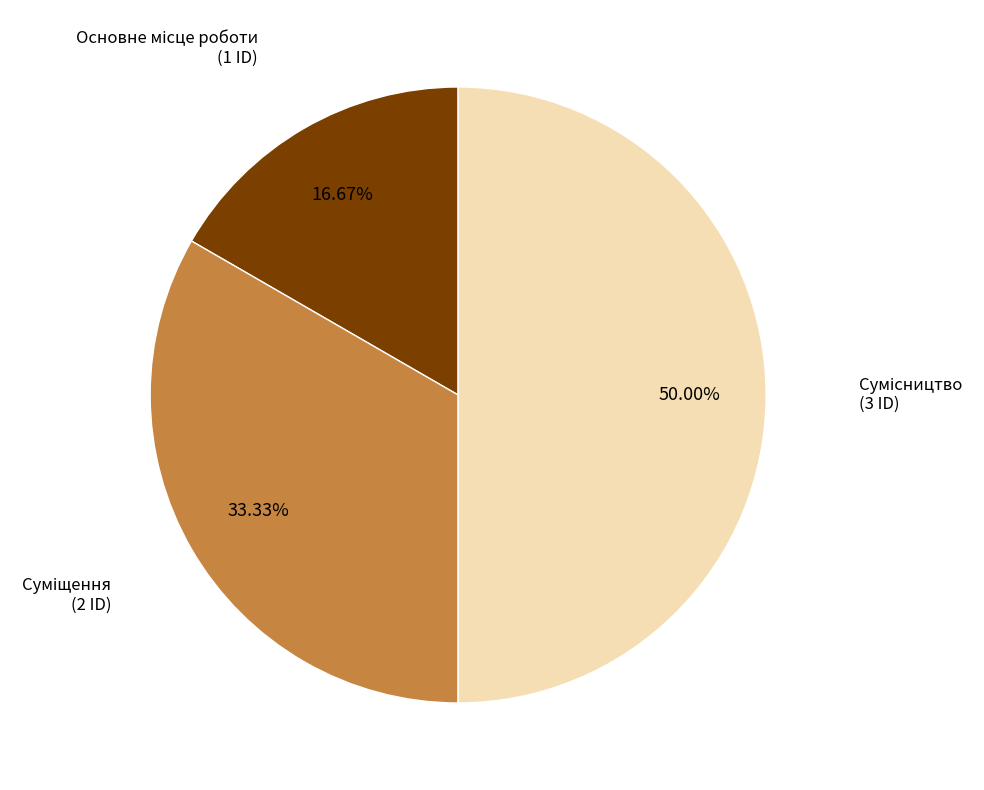

To the nearest percent, what is the difference between the largest and smallest slice percentages?

33%